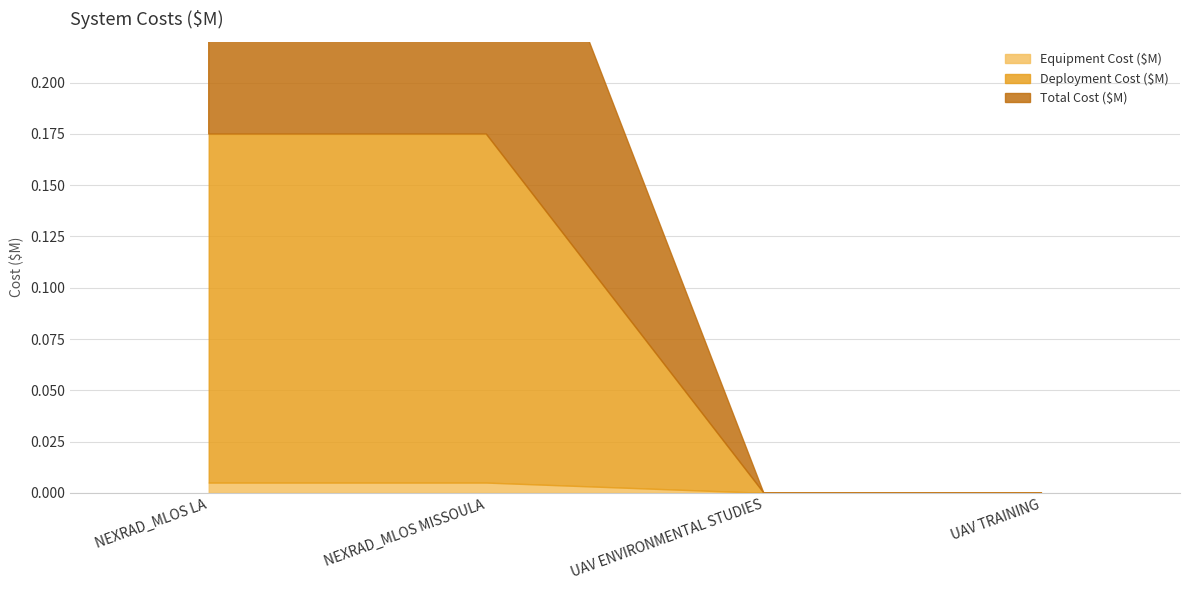

True or false: Total Cost ($M) and Deployment Cost ($M) intersect in this chart.

False